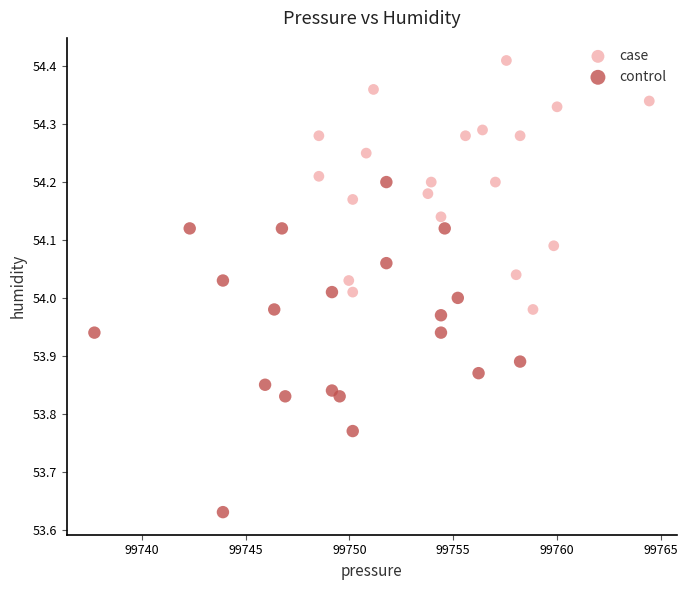

Which series reaches the minimum Y coordinate?

control